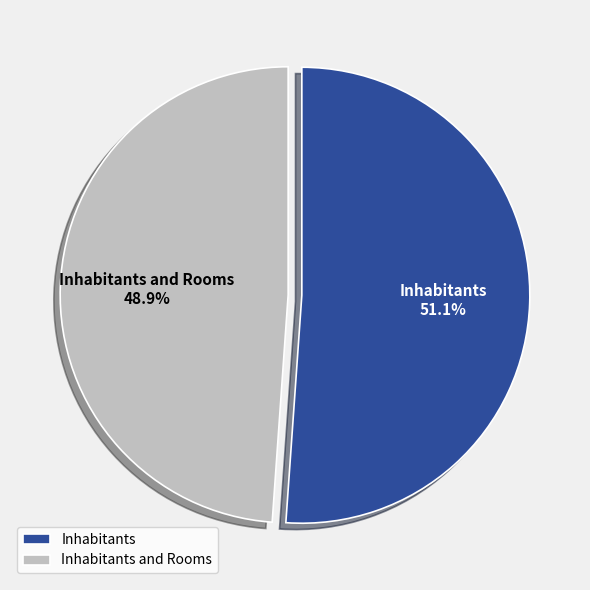

Count the number of slices in the pie.

2